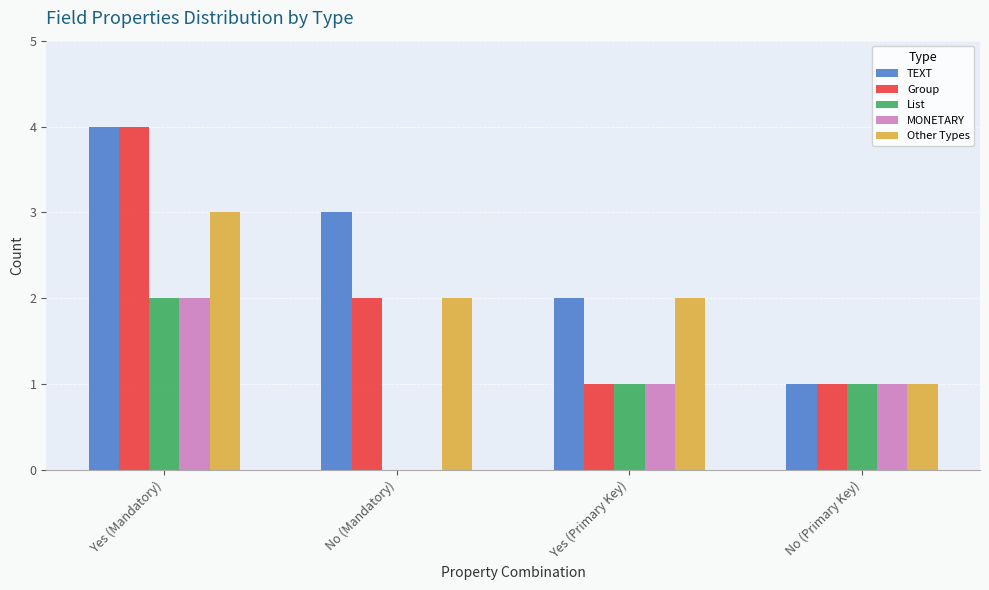

Reading left to right, what are all the values shown in this chart?

TEXT: 4	3	2	1
Group: 4	2	1	1
List: 2	0	1	1
MONETARY: 2	0	1	1
Other Types: 3	2	2	1